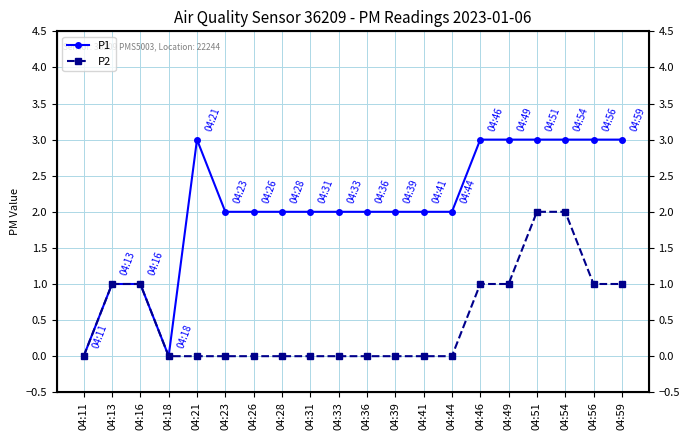

Reading left to right, what are all the values shown in this chart?

P1: 0	1	1	0	3	2	2	2	2	2	2	2	2	2	3	3	3	3	3	3
P2: 0	1	1	0	0	0	0	0	0	0	0	0	0	0	1	1	2	2	1	1